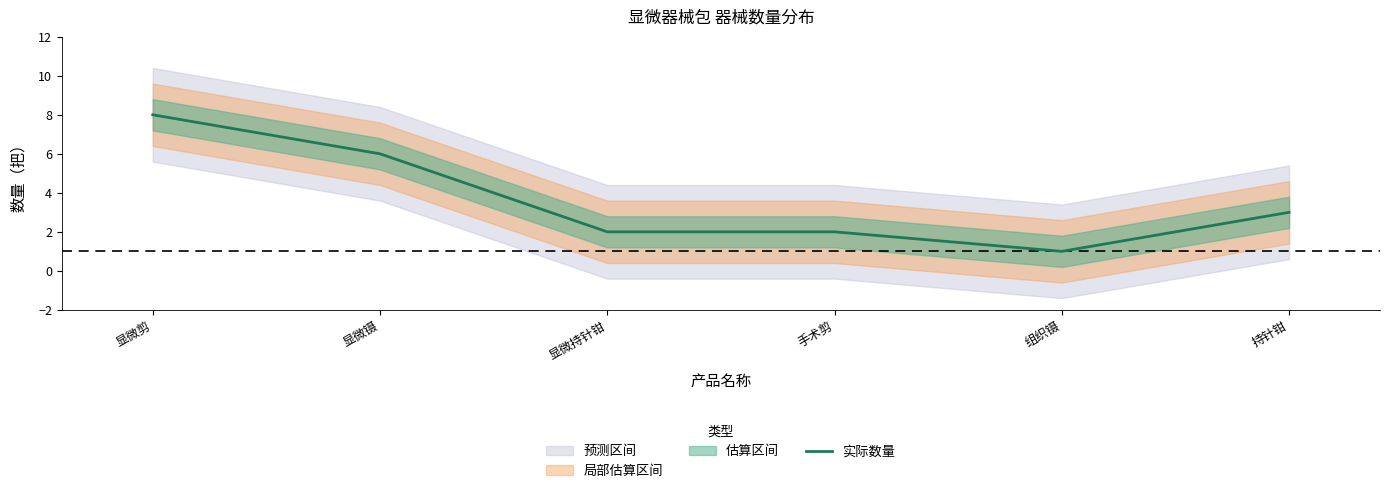

What is the difference between the values at 显微镊 and 手术剪?

4